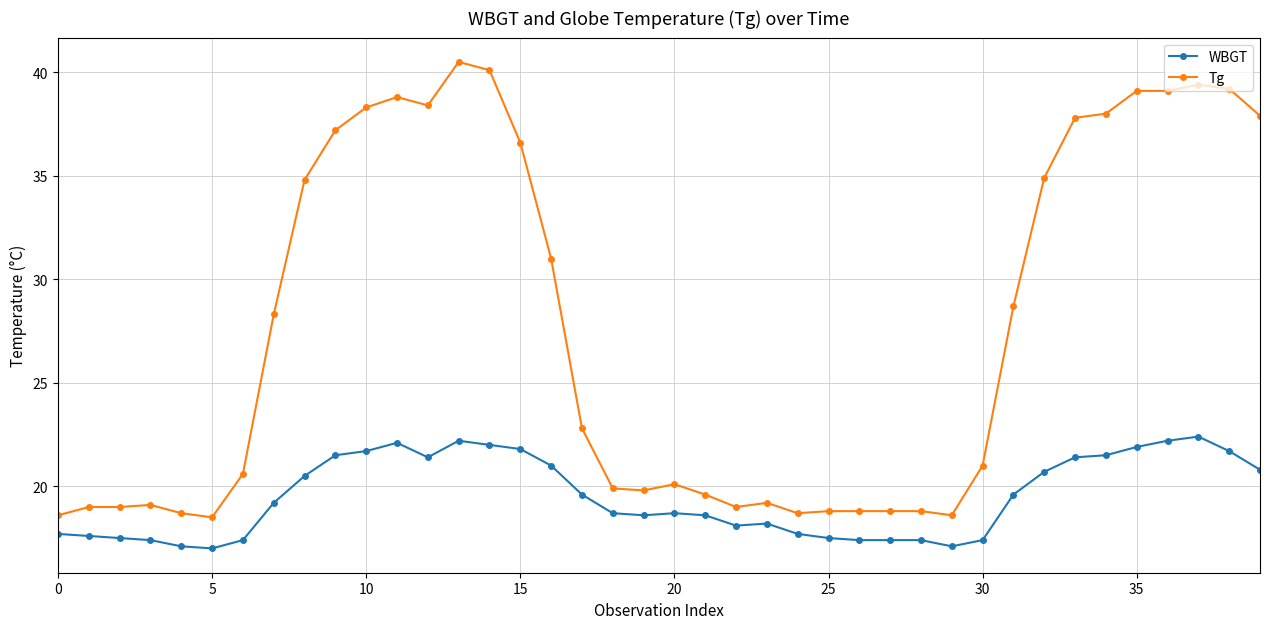

What is the value of the Tg point at the 25th from the left?

18.7